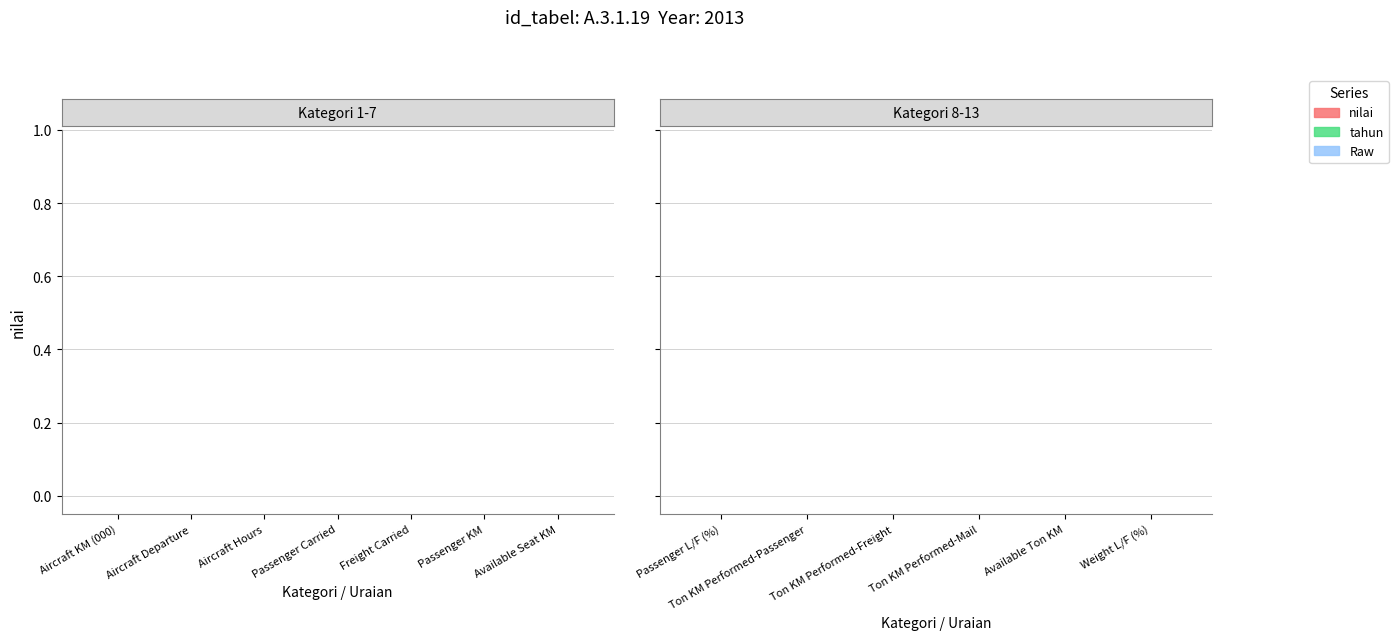

What is the label of the 9th bar from the right?

Freight Carried